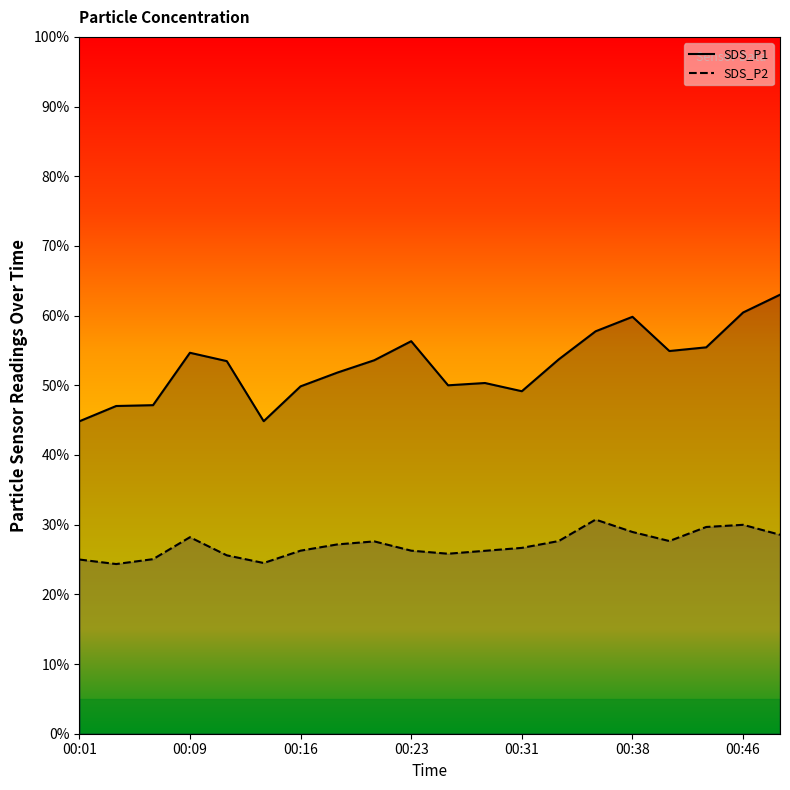

Where does the SDS_P2 series first go above 27?

00:09